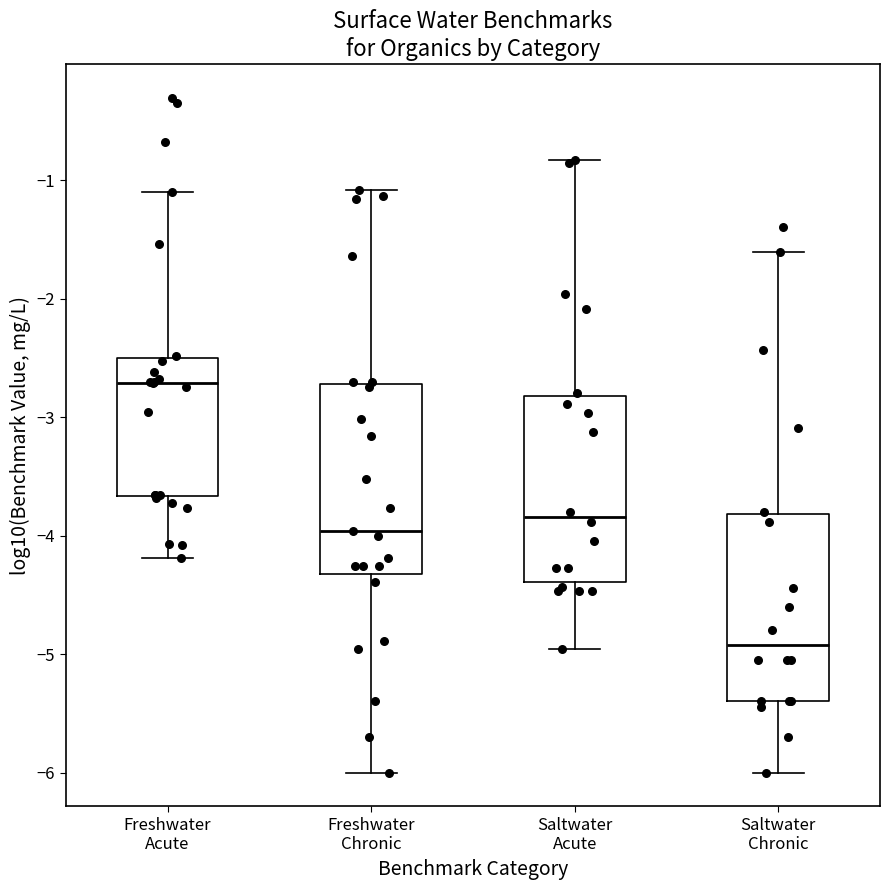

Reading left to right, transcribe this box plot: for each box, give where its median line is, the range the box spans, and where its two whiskers end, as read against the y-axis. The values are not printed on the chart, so give them approximately, as read against the axis.

Freshwater Acute: median -2.7, box -3.7 to -2.5, whiskers -4.2 to -1.1
Freshwater Chronic: median -4.0, box -4.3 to -2.7, whiskers -6.0 to -1.1
Saltwater Acute: median -3.8, box -4.4 to -2.8, whiskers -5.0 to -0.8
Saltwater Chronic: median -4.9, box -5.4 to -3.8, whiskers -6.0 to -1.6